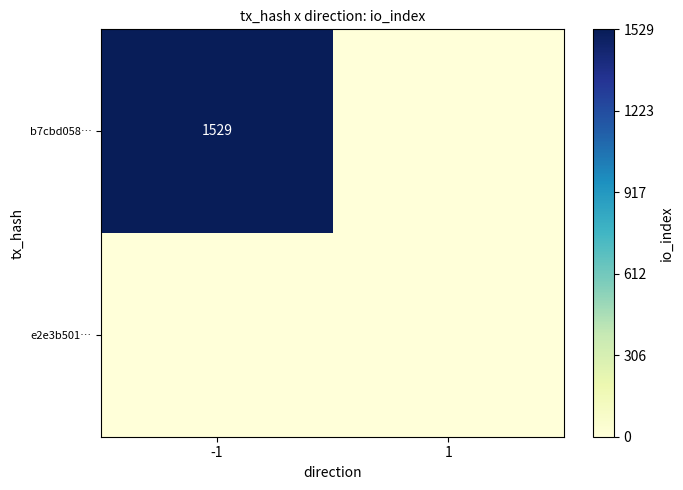

True or false: b7cbd058… has a value of 1529 at -1.

True